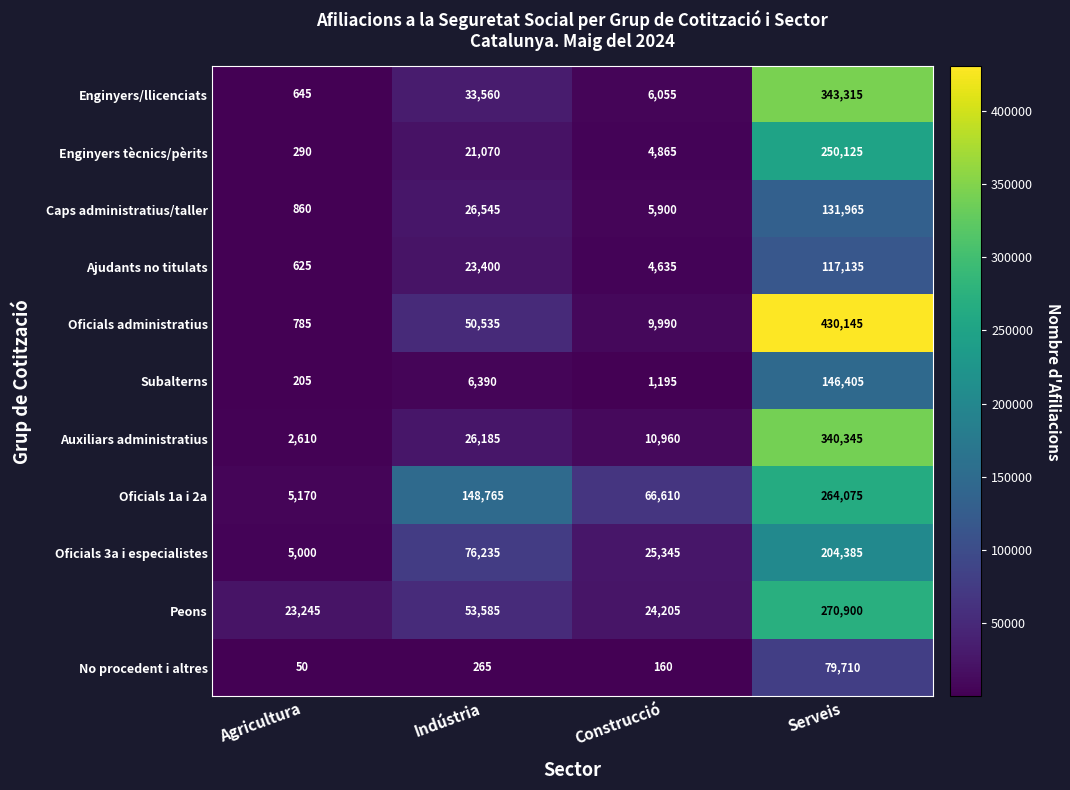

At which category does the chart reach its minimum across all series?

Agricultura